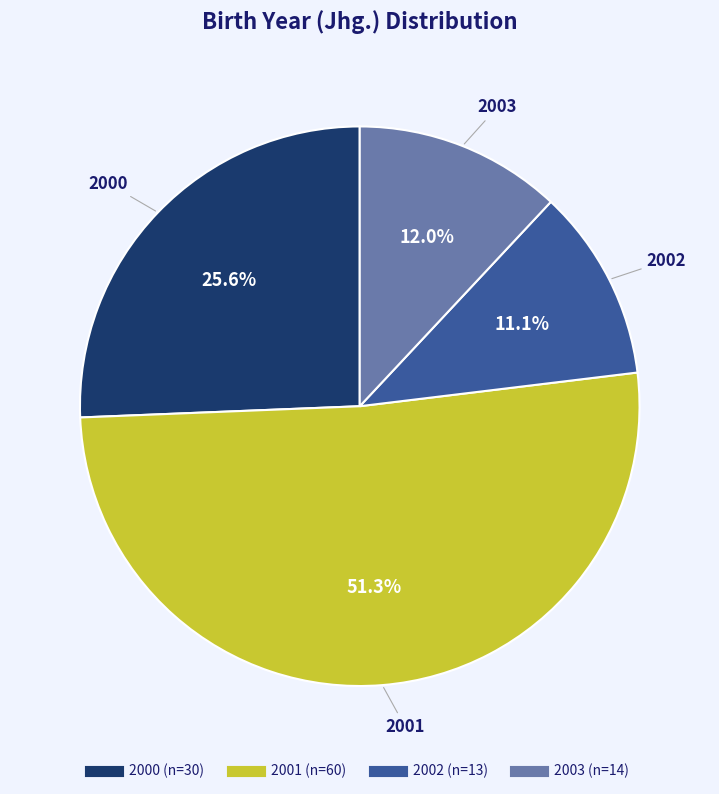

To the nearest percent, what portion does 2001 represent?

51%